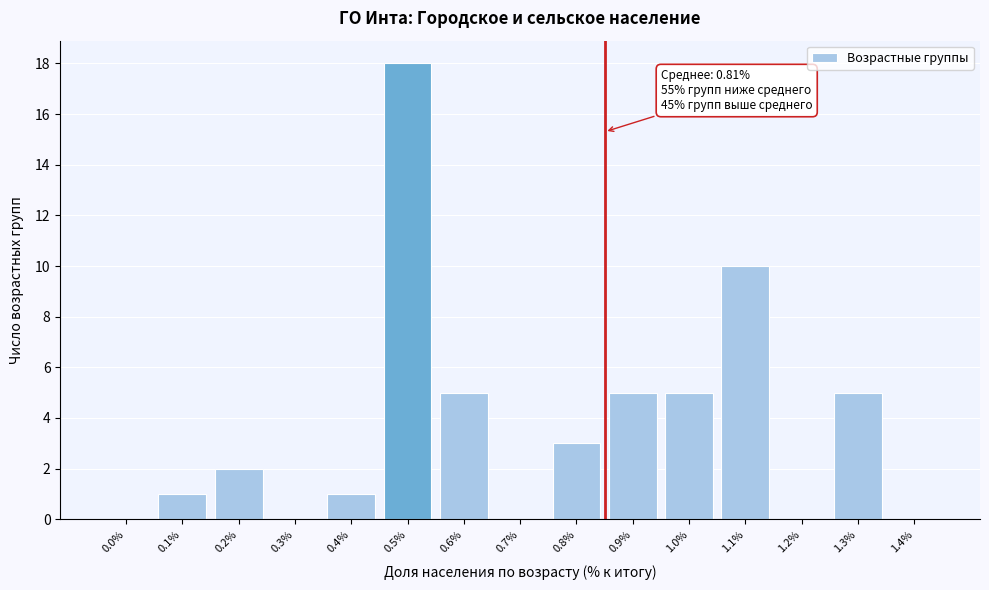

Reading left to right, what are all the values shown in this chart?

0.0%=0	0.1%=1	0.2%=2	0.3%=0	0.4%=1	0.5%=18	0.6%=5	0.7%=0	0.8%=3	0.9%=5	1.0%=5	1.1%=10	1.2%=0	1.3%=5	1.4%=0